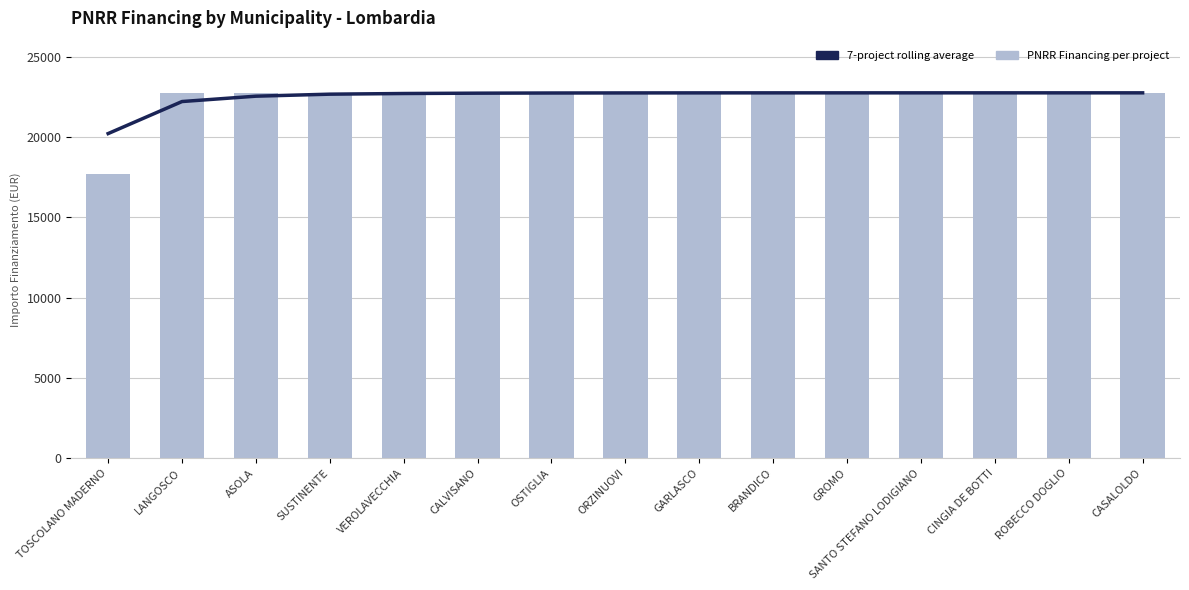

What is the value of the 7-project rolling average bar at the 13th from the left?

22749.8